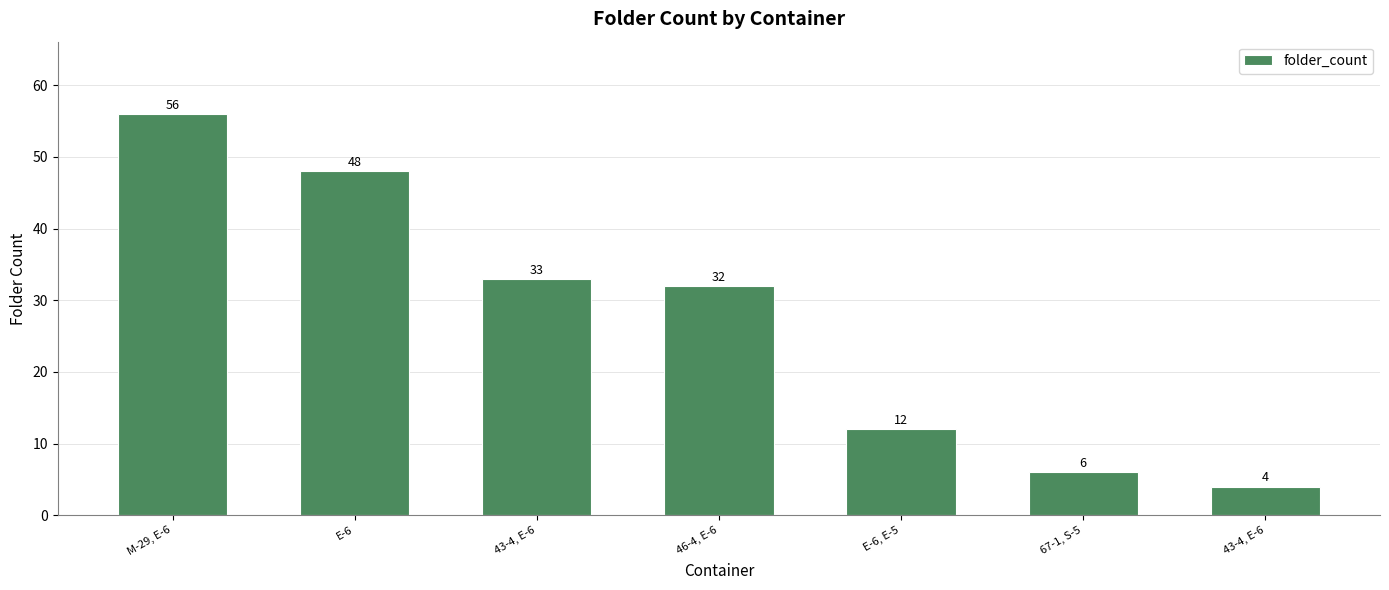

What is the greatest value displayed?

56